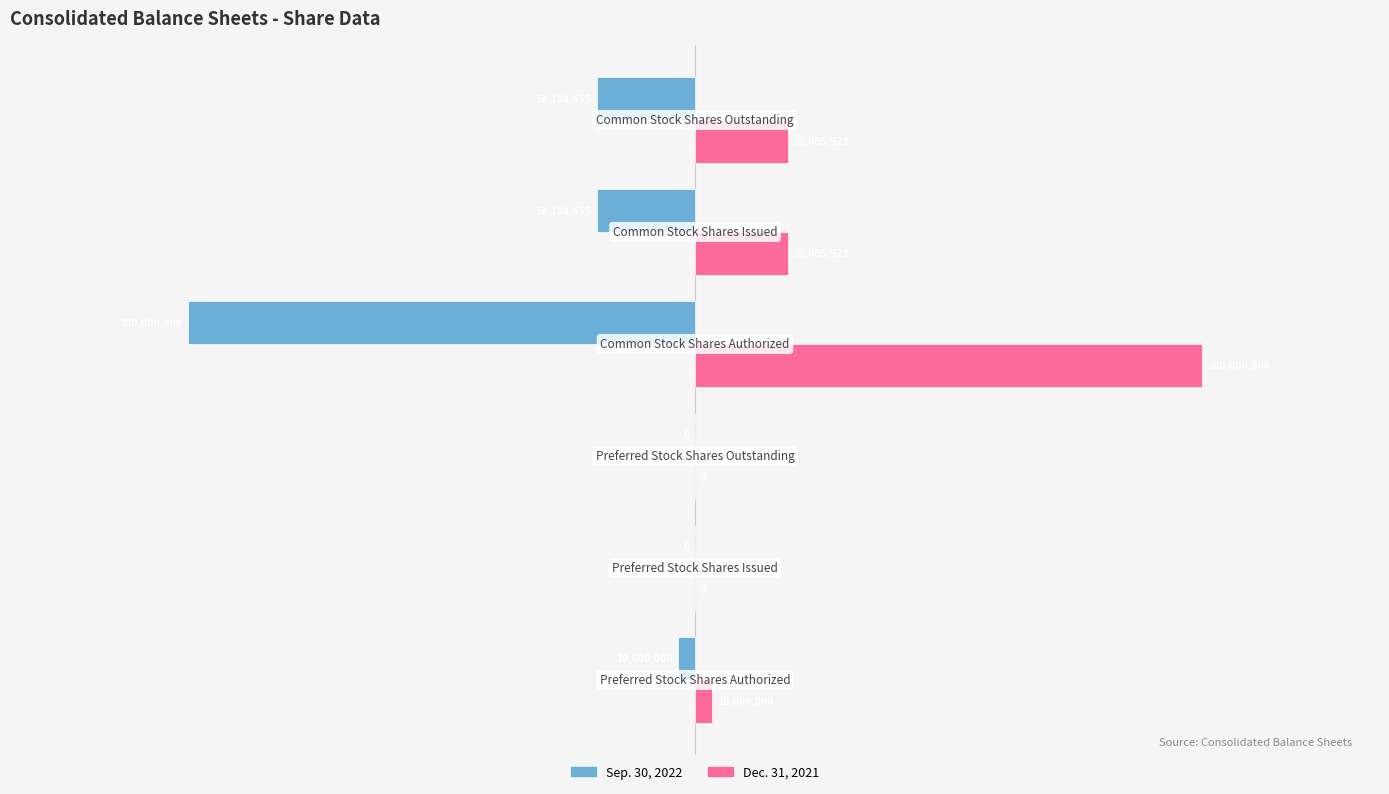

What is the highest value of the Dec. 31, 2021 series?

300000000